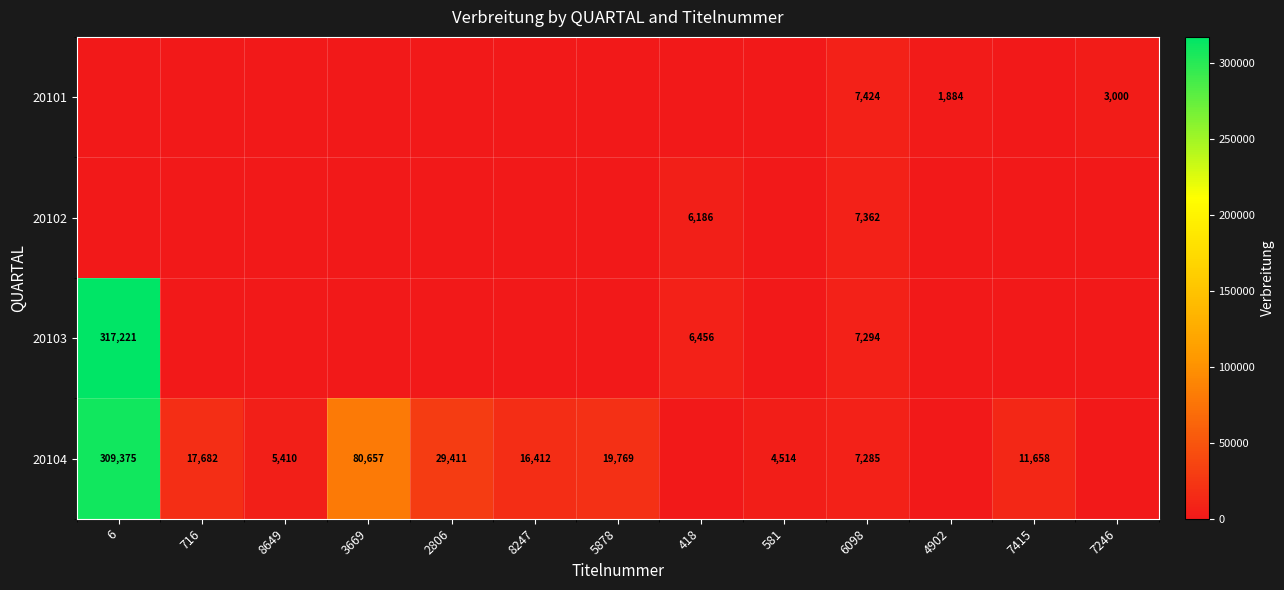

The 20102 series shows 6186 at 418. True or false?

True